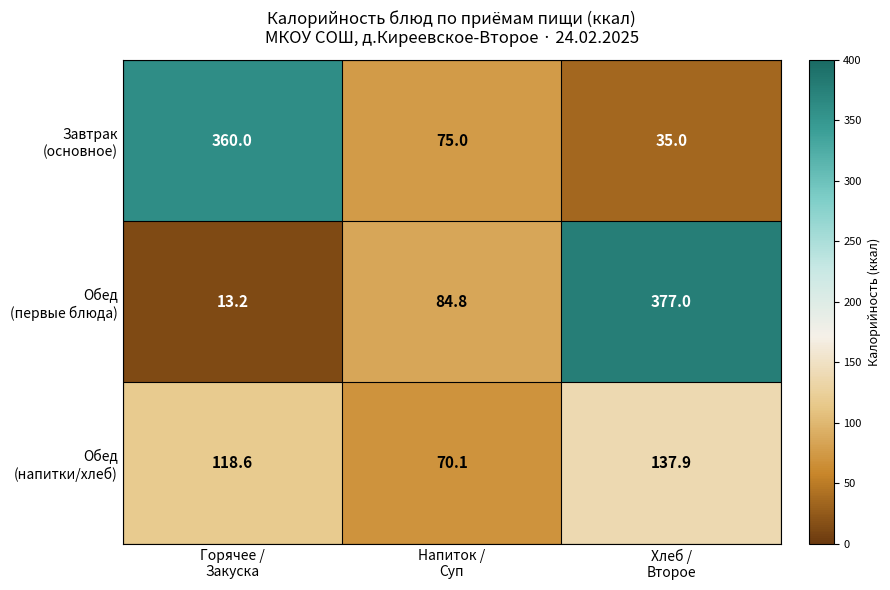

What is the greatest value displayed?

377.0